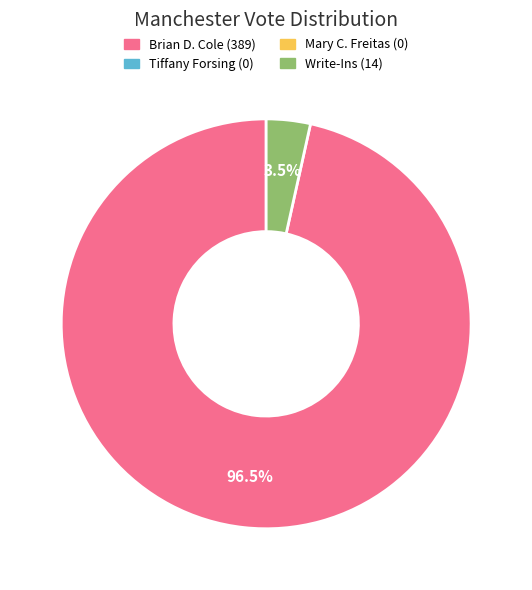

How many segments does this pie chart have?

2